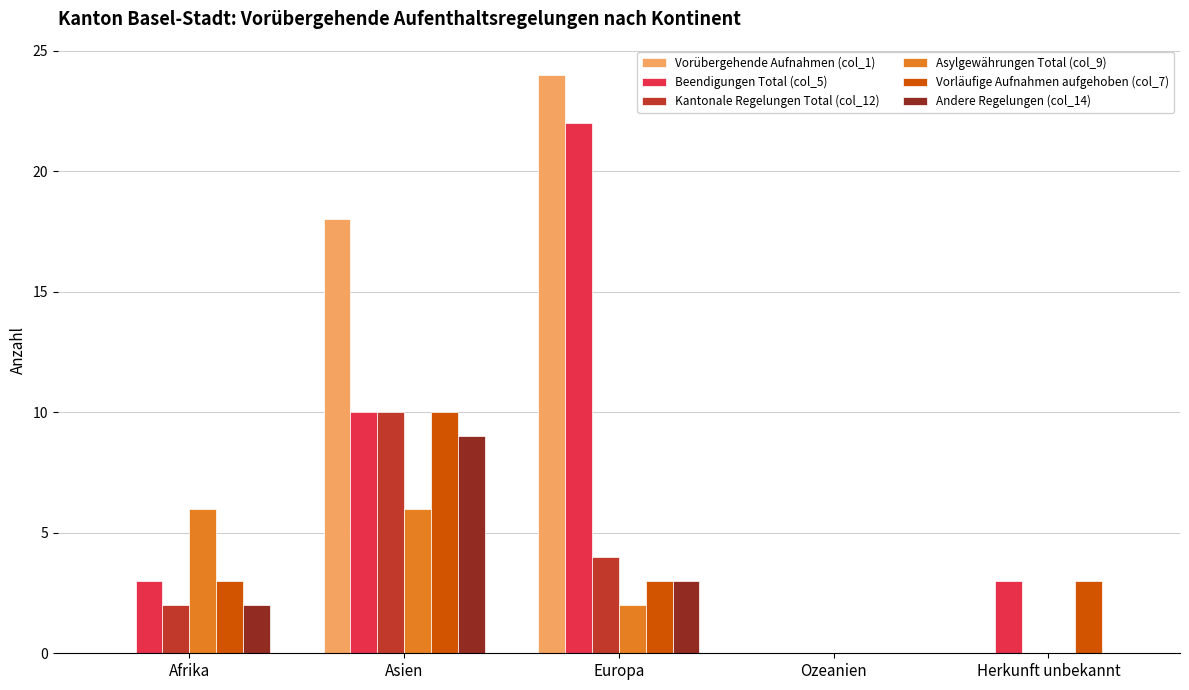

Reading left to right, transcribe all the data shown in this chart.

Vorübergehende Aufnahmen (col_1): 0	18	24	0	0
Beendigungen Total (col_5): 3	10	22	0	3
Kantonale Regelungen Total (col_12): 2	10	4	0	0
Asylgewährungen Total (col_9): 6	6	2	0	0
Vorläufige Aufnahmen aufgehoben (col_7): 3	10	3	0	3
Andere Regelungen (col_14): 2	9	3	0	0